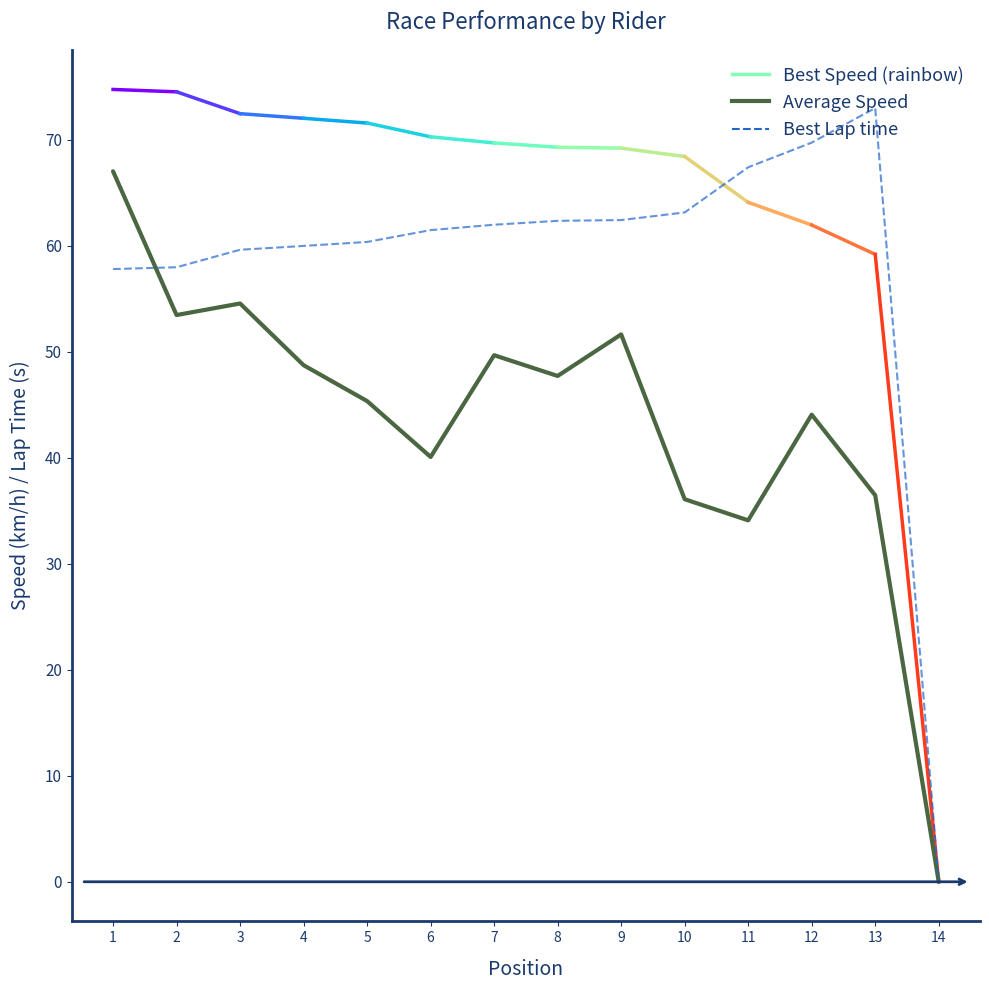

Is the value of Best Lap time at 1 greater than the value of Average Speed at 8?

Yes